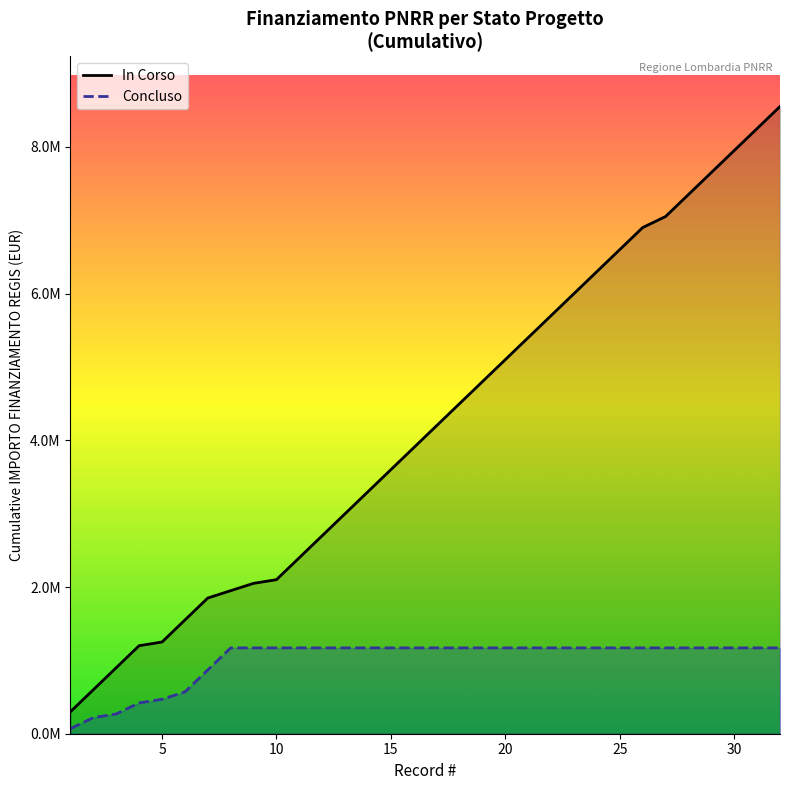

Reading left to right, extract all data points from this chart.

In Corso: 300000	600000	900000	1200000	1250000	1550000	1850000	1950000	2050000	2100000	2400000	2700000	3000000	3300000	3600000	3900000	4200000	4500000	4800000	5100000	5400000	5700000	6000000	6300000	6600000	6900000	7050000	7350000	7650000	7950000	8250000	8550000
Concluso: 70000	220000	270000	420000	470000	570000	870000	1170000	1170000	1170000	1170000	1170000	1170000	1170000	1170000	1170000	1170000	1170000	1170000	1170000	1170000	1170000	1170000	1170000	1170000	1170000	1170000	1170000	1170000	1170000	1170000	1170000